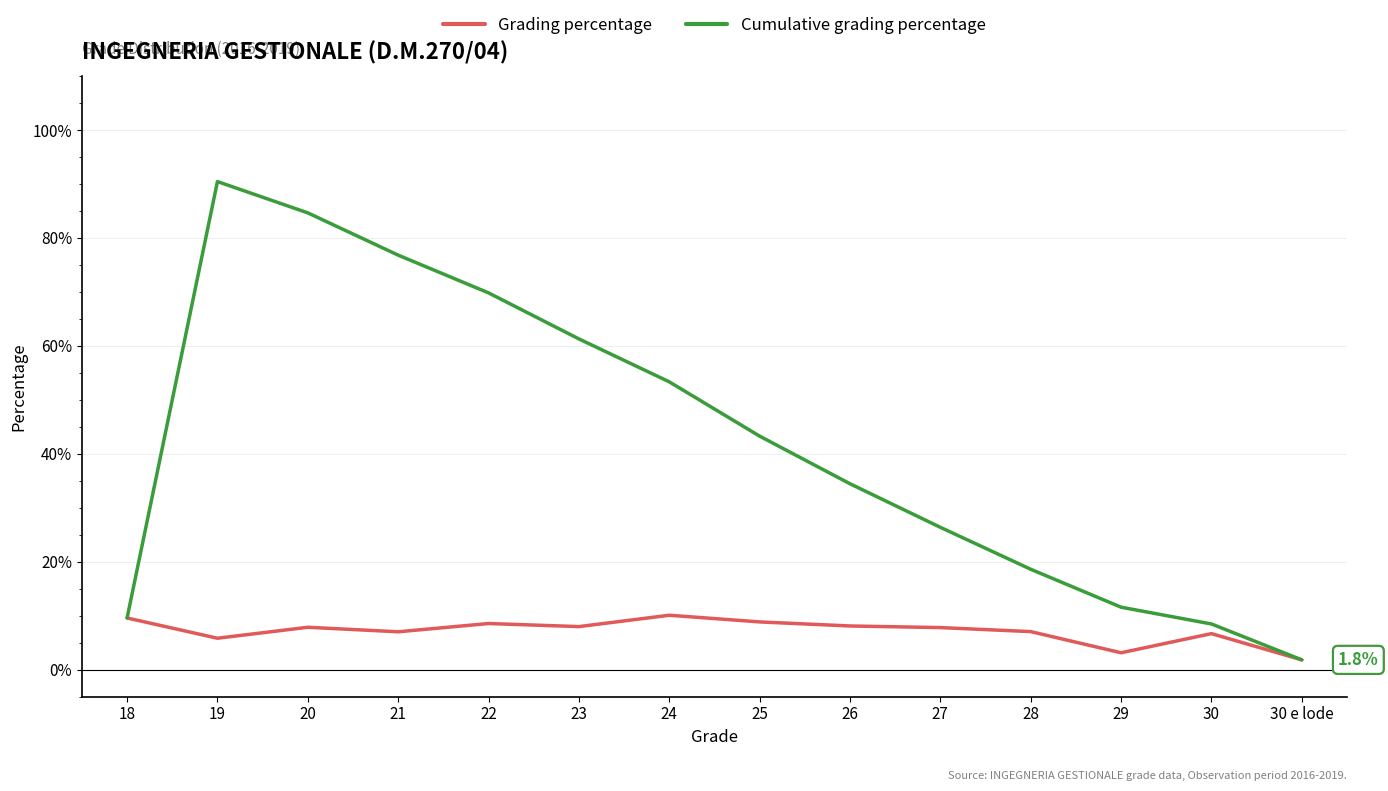

What are all the series names shown in the legend?

Grading percentage, Cumulative grading percentage